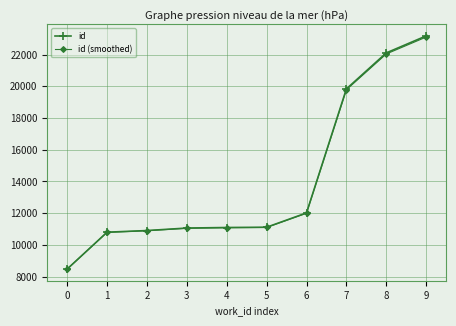

Count the number of data series in this chart.

2